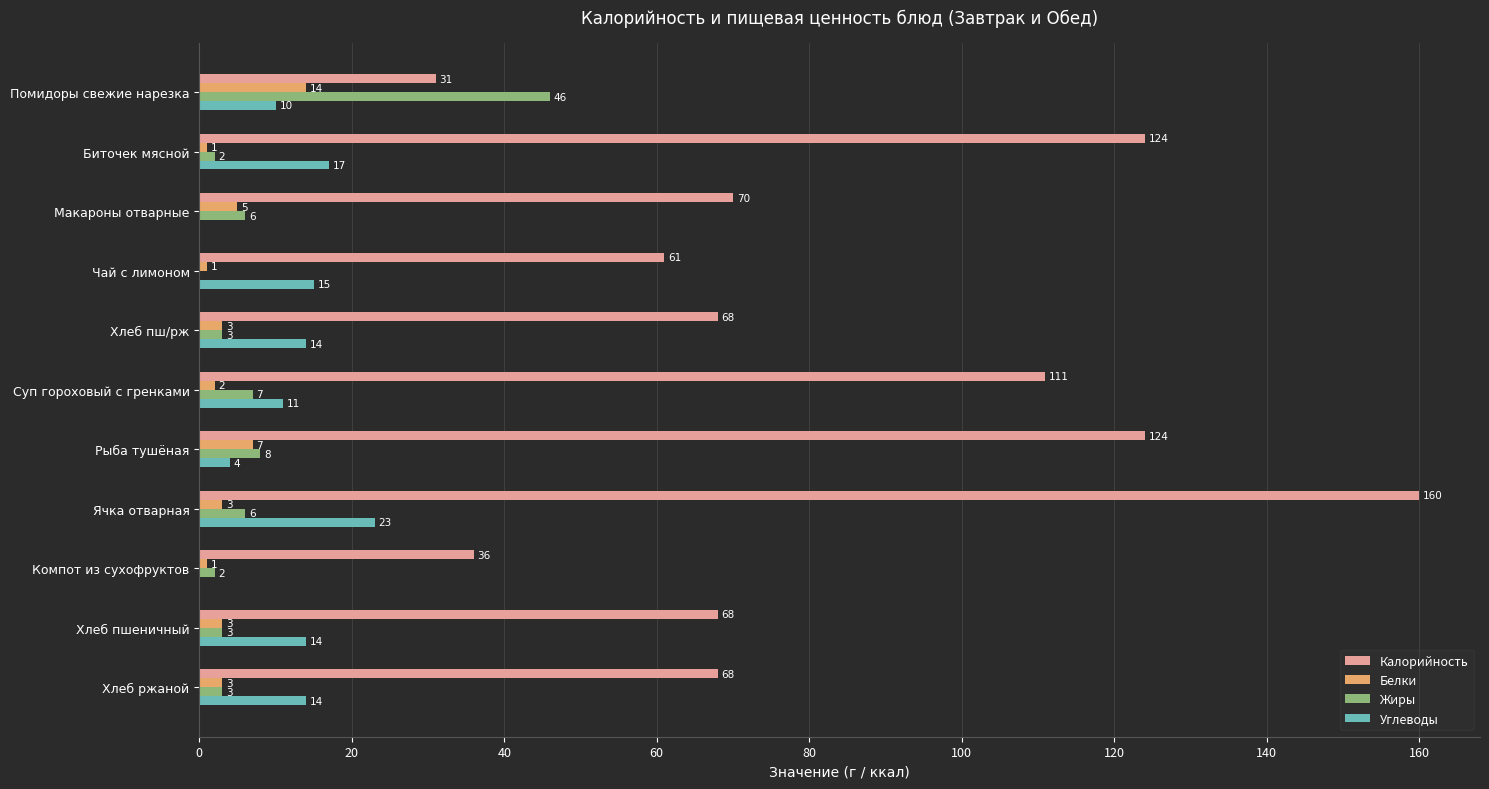

What is the sum of all Калорийность values?

921